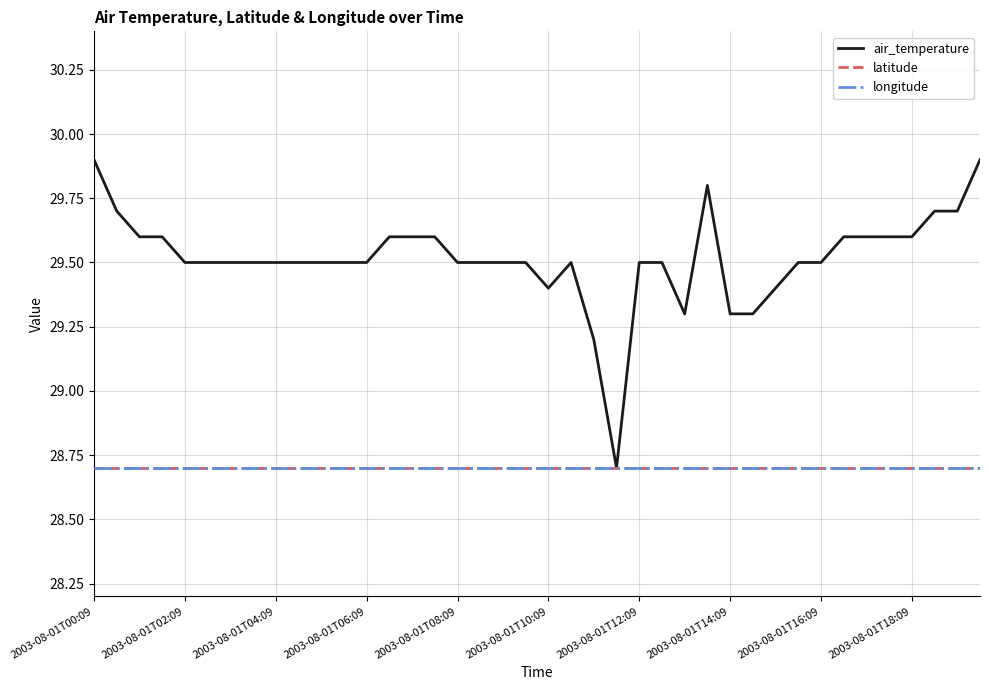

At which category is the sum across all series the highest?

2003-08-01T00:09